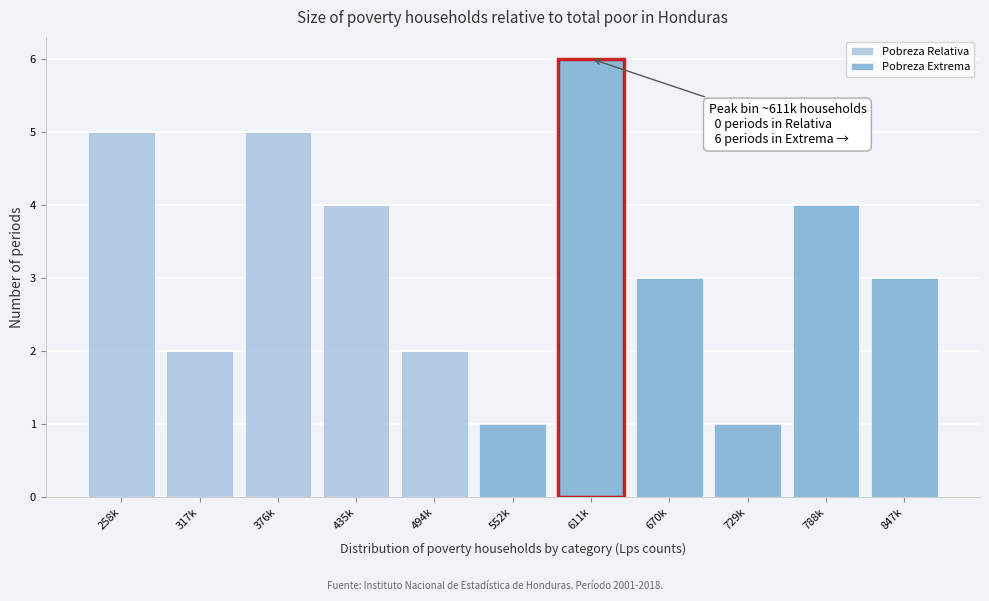

Reading left to right, transcribe the values for Pobreza Relativa.

258k=5	317k=2	376k=5	435k=4	494k=2	552k=0	611k=0	670k=0	729k=0	788k=0	847k=0